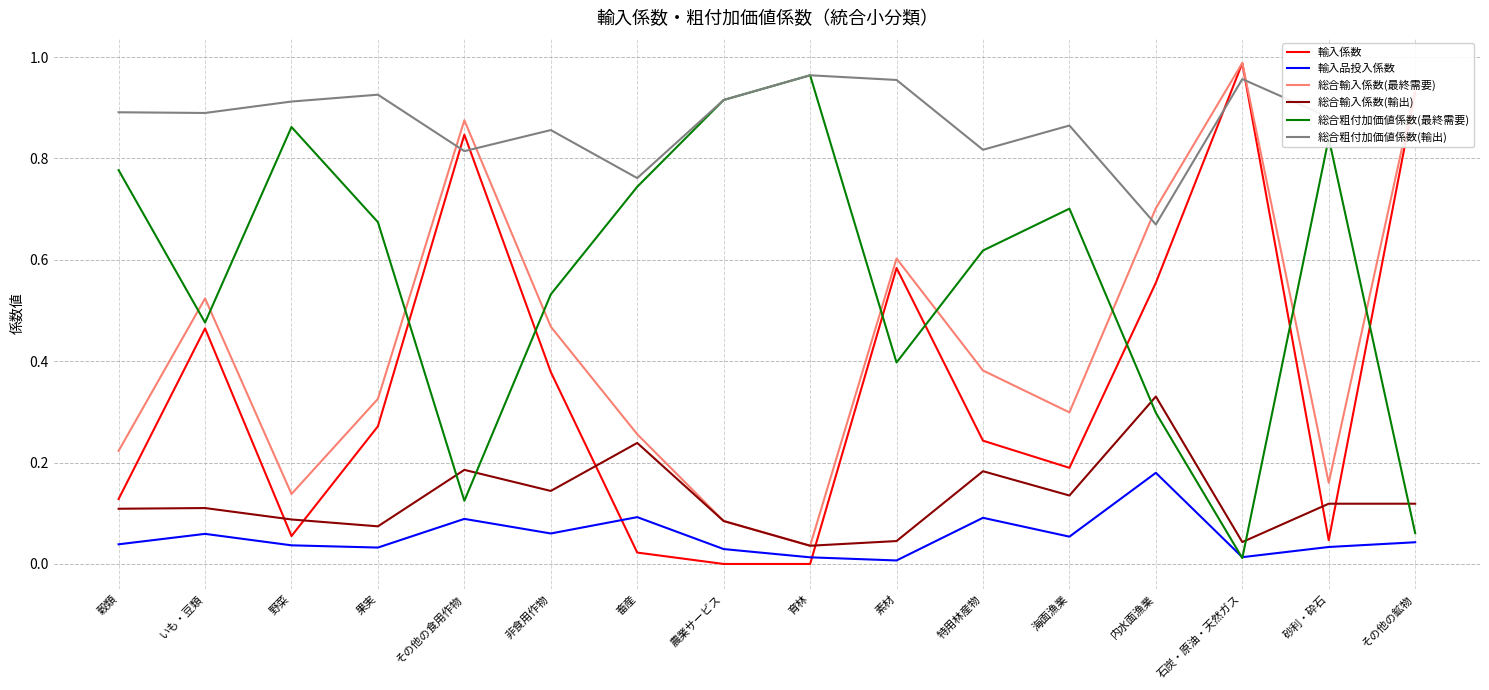

At 海面漁業, list the series in order from smallest to largest.

輸入品投入係数, 総合輸入係数(輸出), 輸入係数, 総合輸入係数(最終需要), 総合粗付加価値係数(最終需要), 総合粗付加価値係数(輸出)